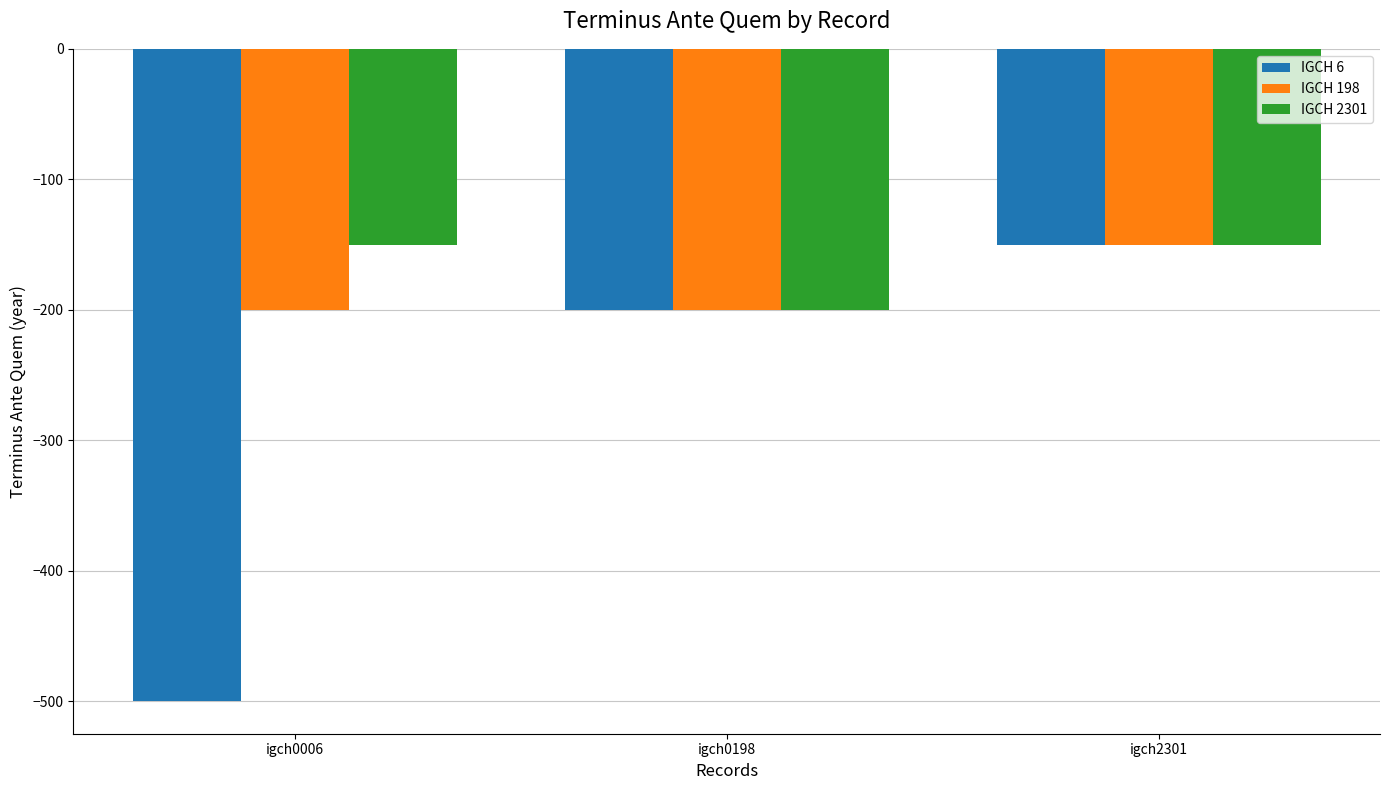

The value of IGCH 198 at igch2301 is -150. True or false?

True